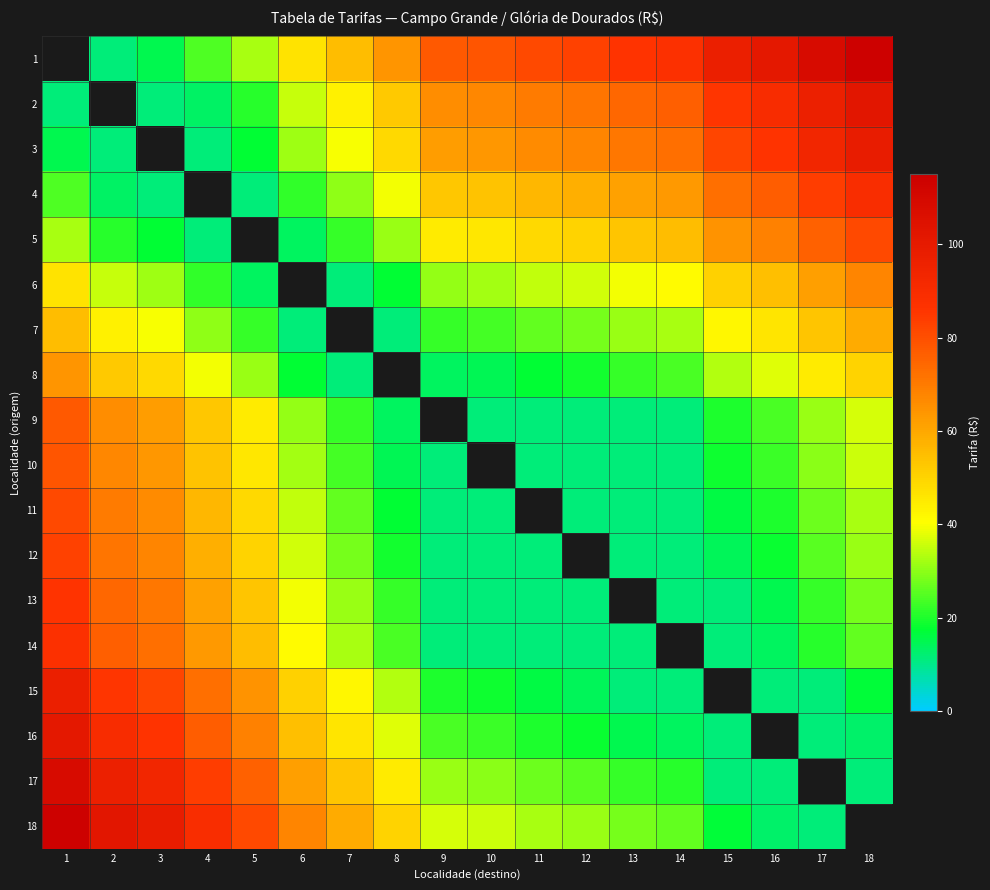

Which series changed the most between 8 and 10?

15